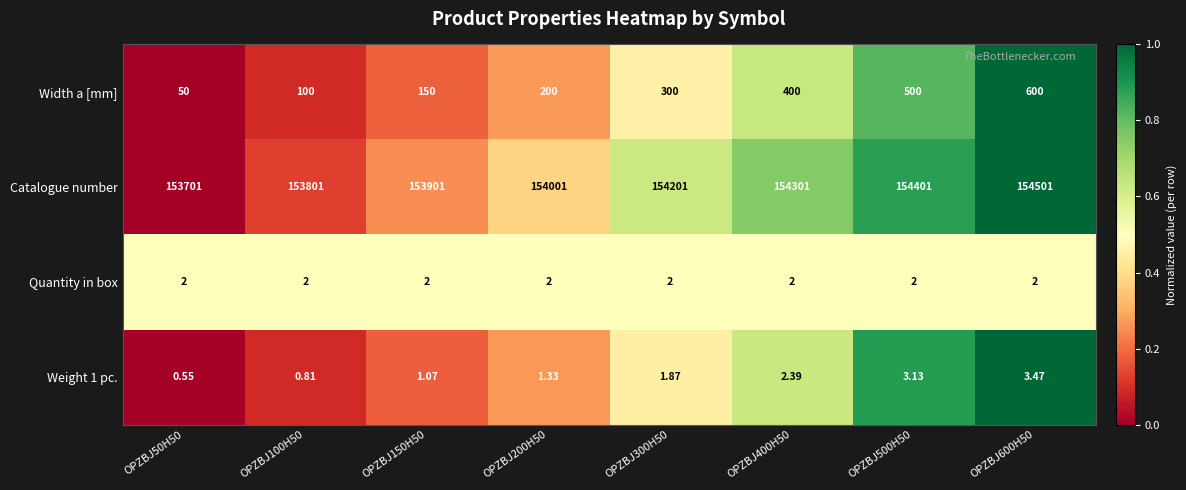

Which series has the largest range (max minus min)?

Catalogue number